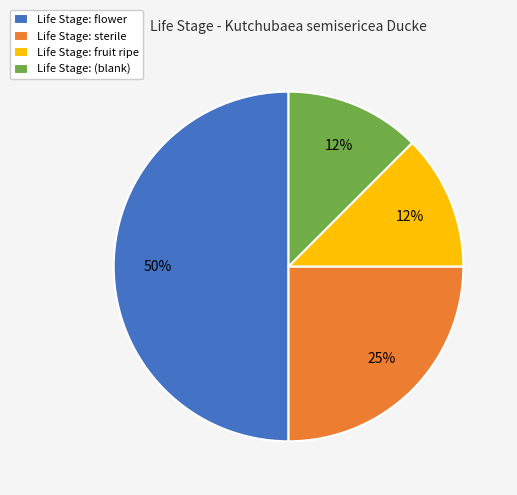

Is the sum of Life Stage: flower and Life Stage: (blank) greater than half?

Yes